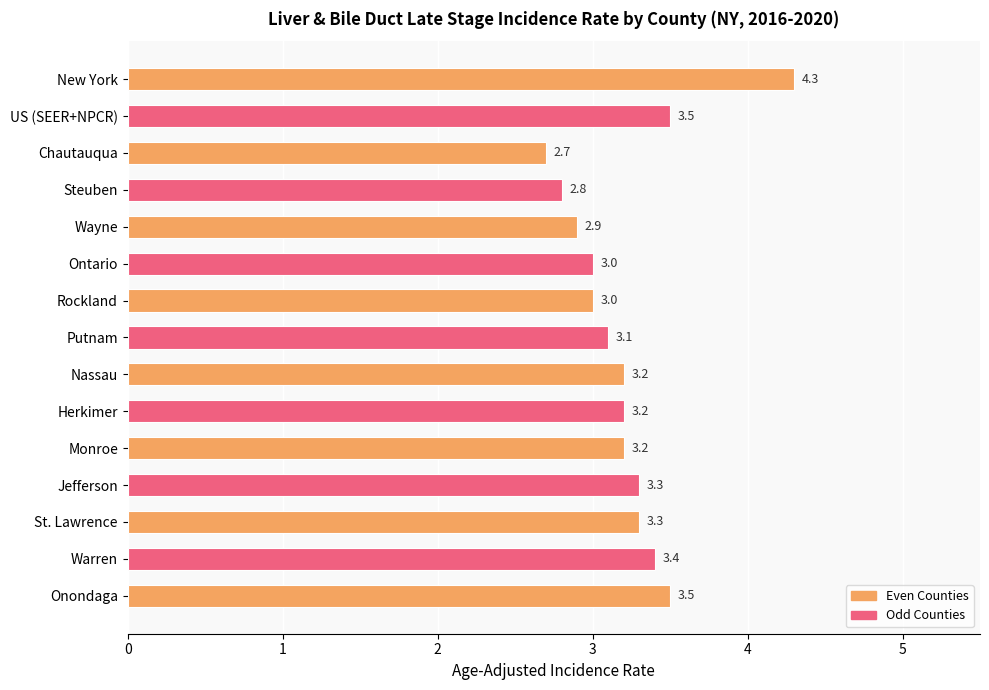

How many series are shown in this chart?

1